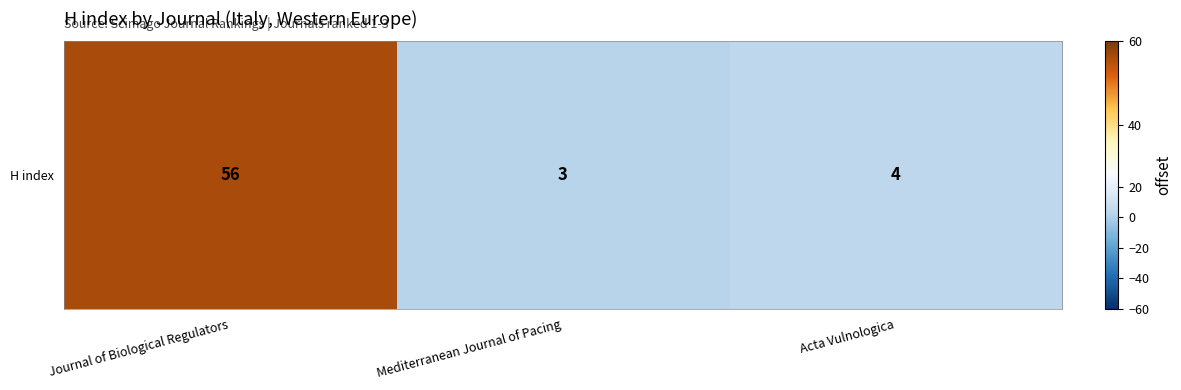

What is the sum of all values?

63